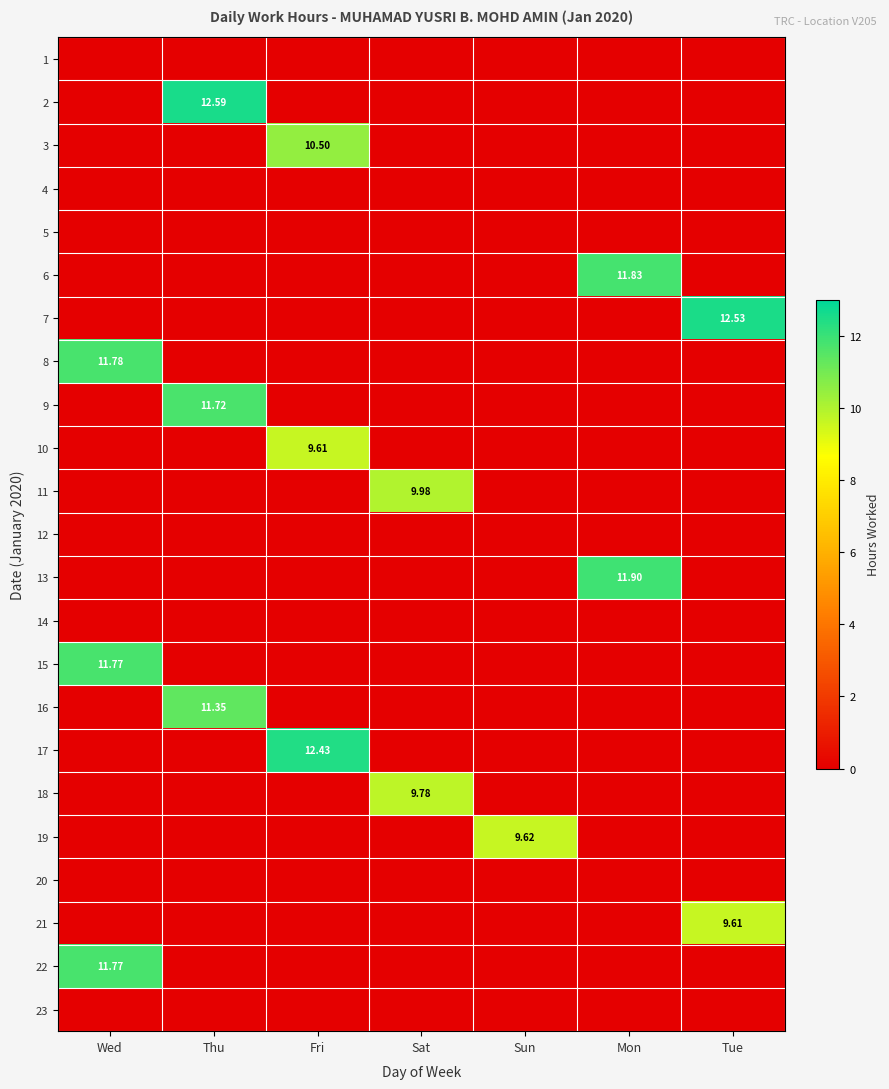

The 8 series shows 7.3 at Mon. True or false?

False